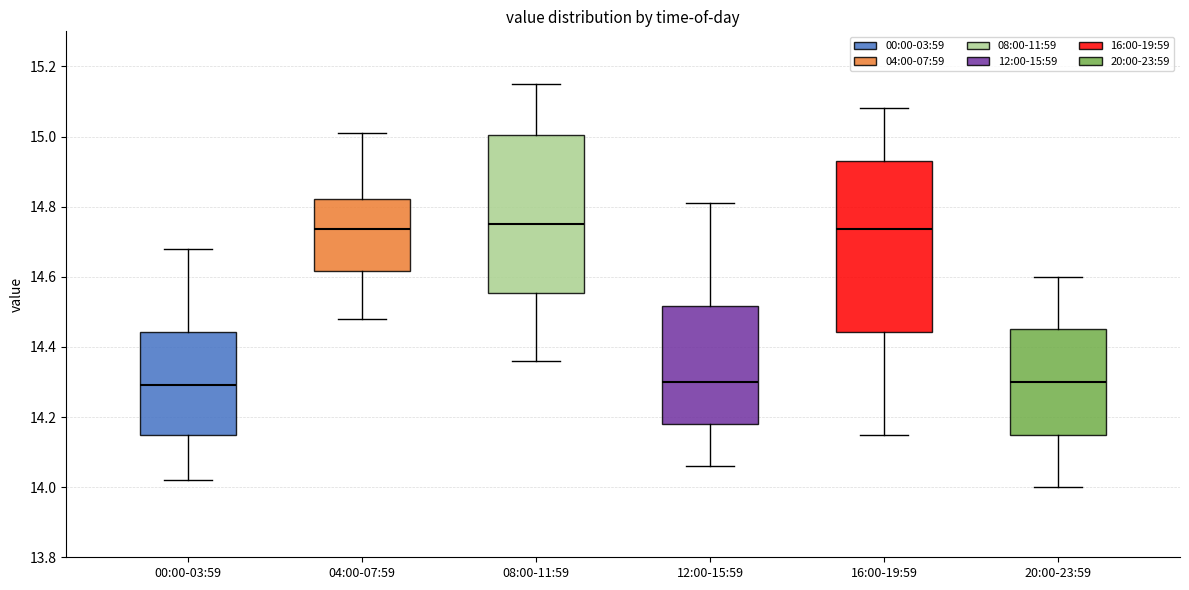

Where is the upper edge of the box for 00:00-03:59 on the y-axis? The values are not printed on the chart, so give them approximately, as read against the axis.

14.44